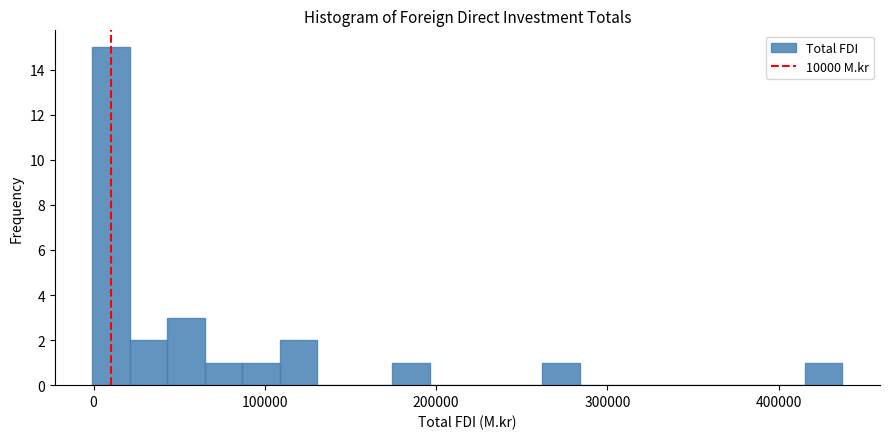

Around what value on the x-axis is the tallest bar? Give the approximate position of its centre, as read against the axis.

10000